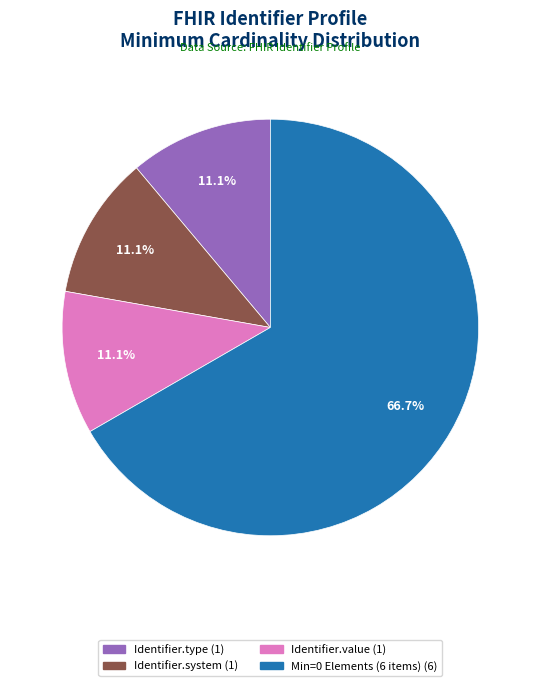

Is there any slice that represents more than half of the pie?

Yes